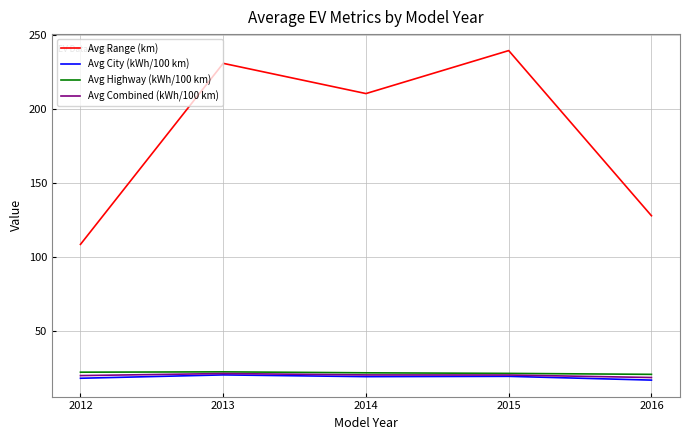

Which series has the widest spread of values?

Avg Range (km)